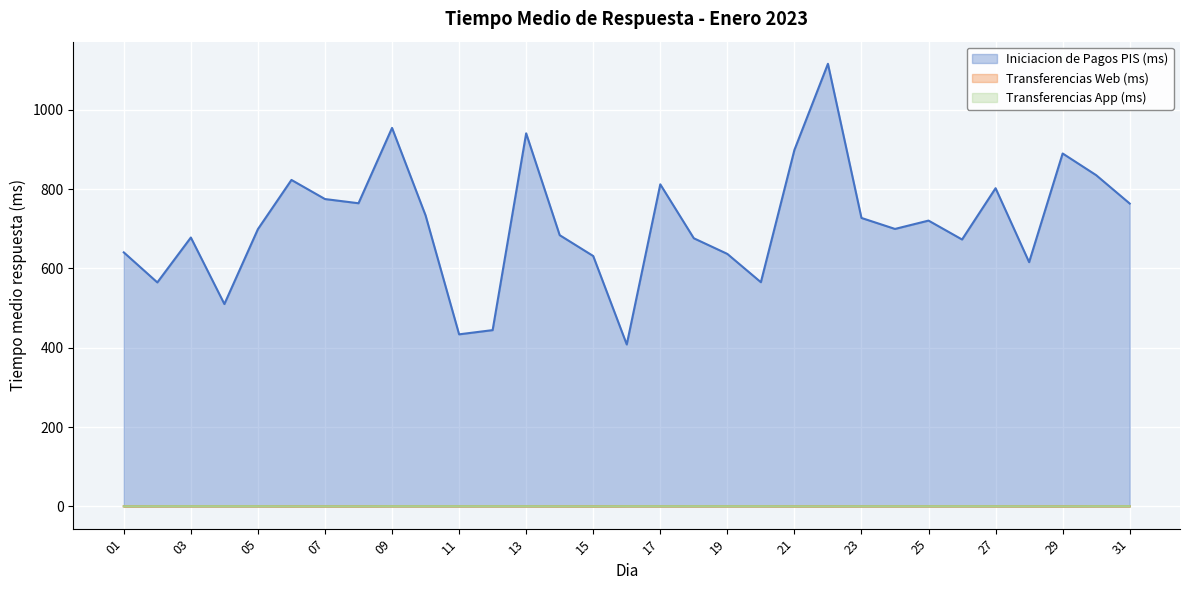

What is the total value across all series at 18?

677.6